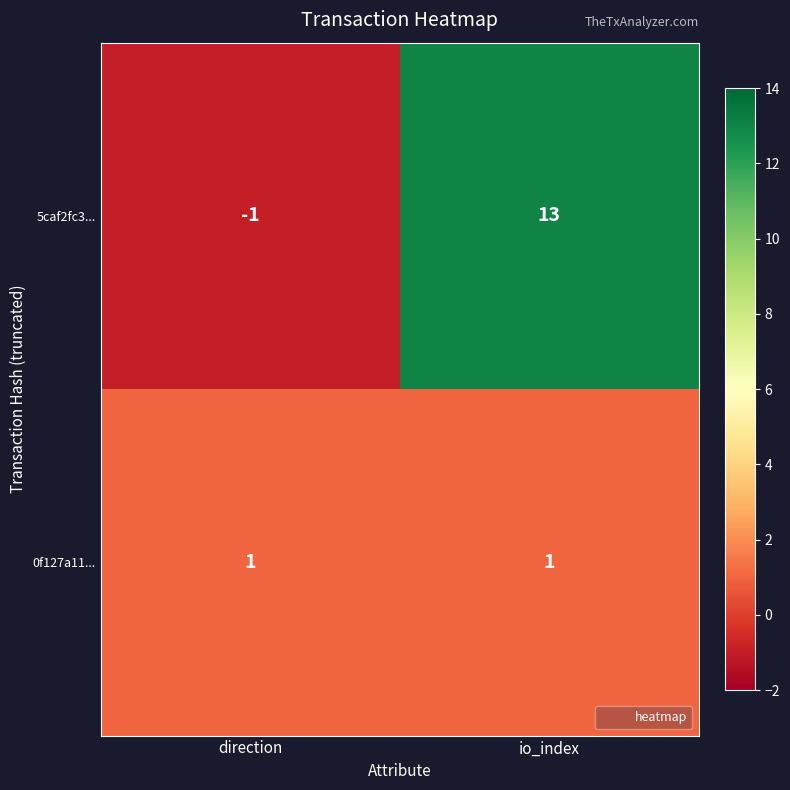

What is the difference between the highest and lowest values at io_index?

12